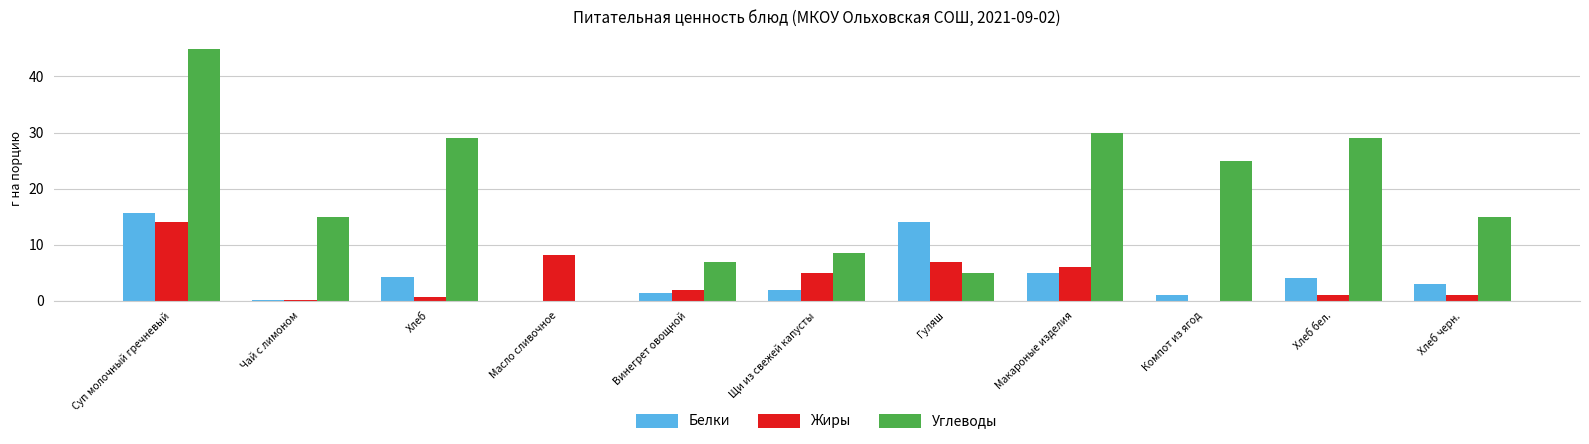

Count the number of categories in the chart.

11